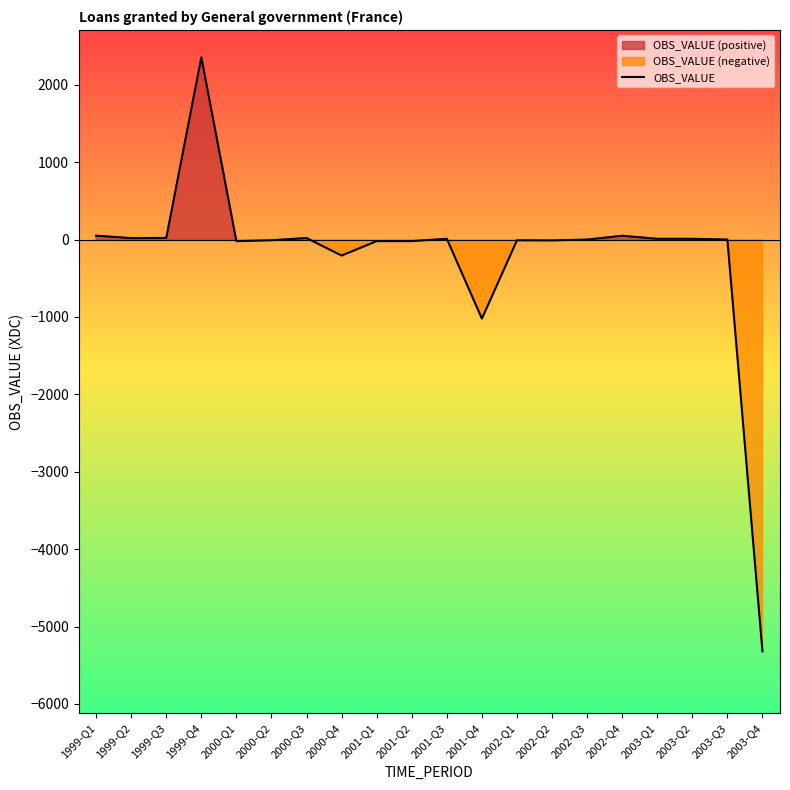

Where is the first local maximum?

1999-Q4